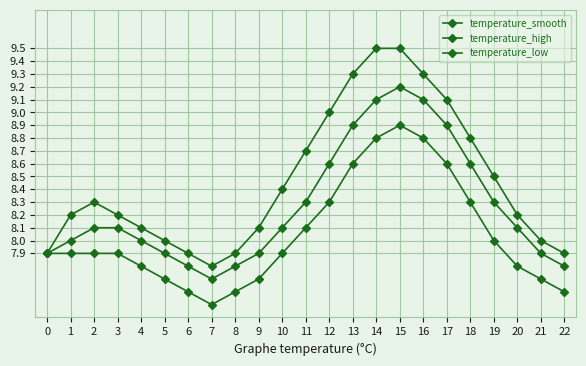

Does the chart have visible grid lines?

Yes